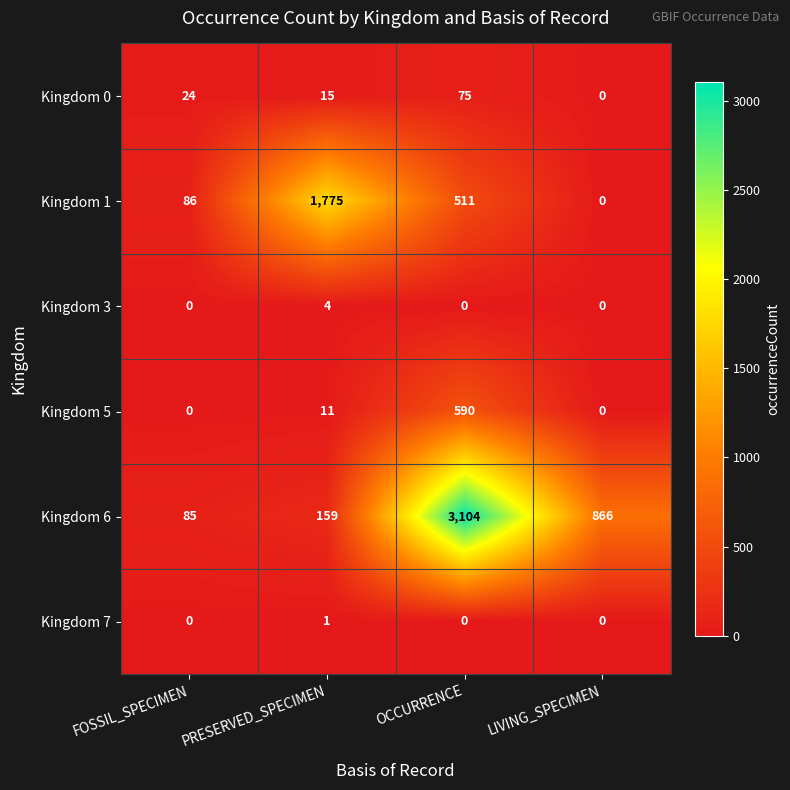

What is the difference between the Kingdom 0 values at OCCURRENCE and LIVING_SPECIMEN?

75